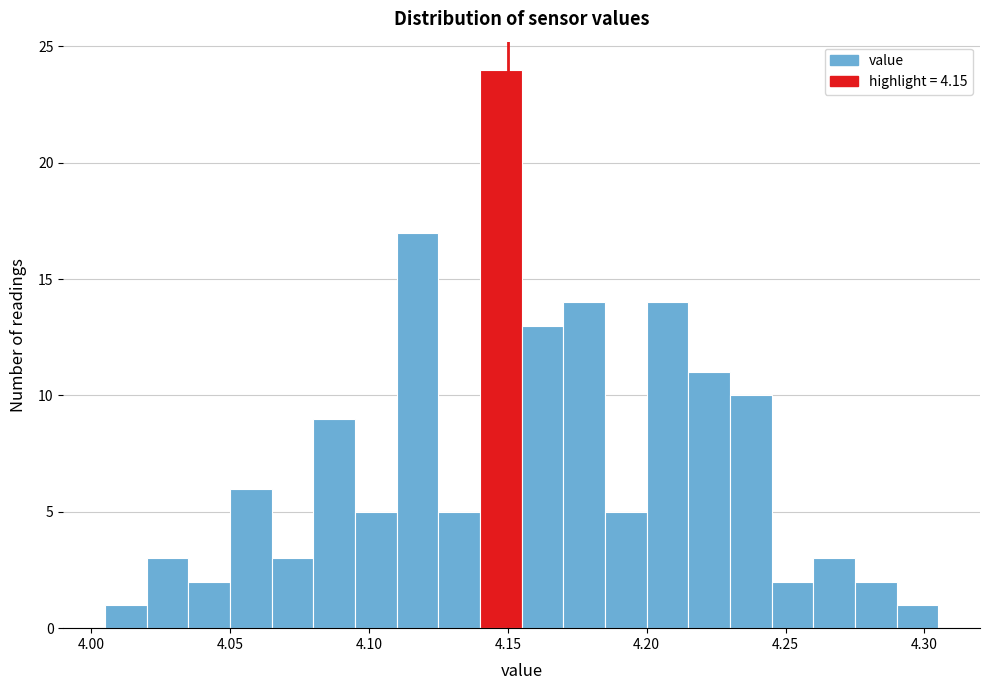

Read against the x-axis, roughly where is the centre of the tallest bar?

4.150